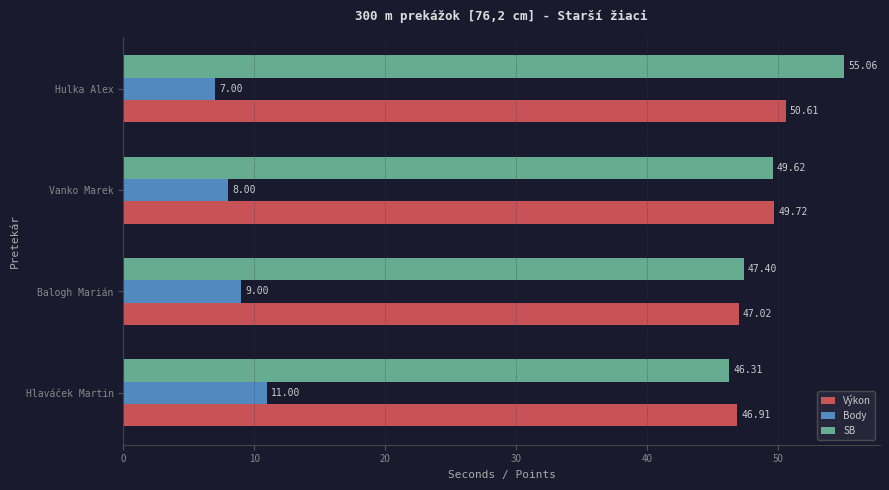

How many data points in Body are less than 9?

2